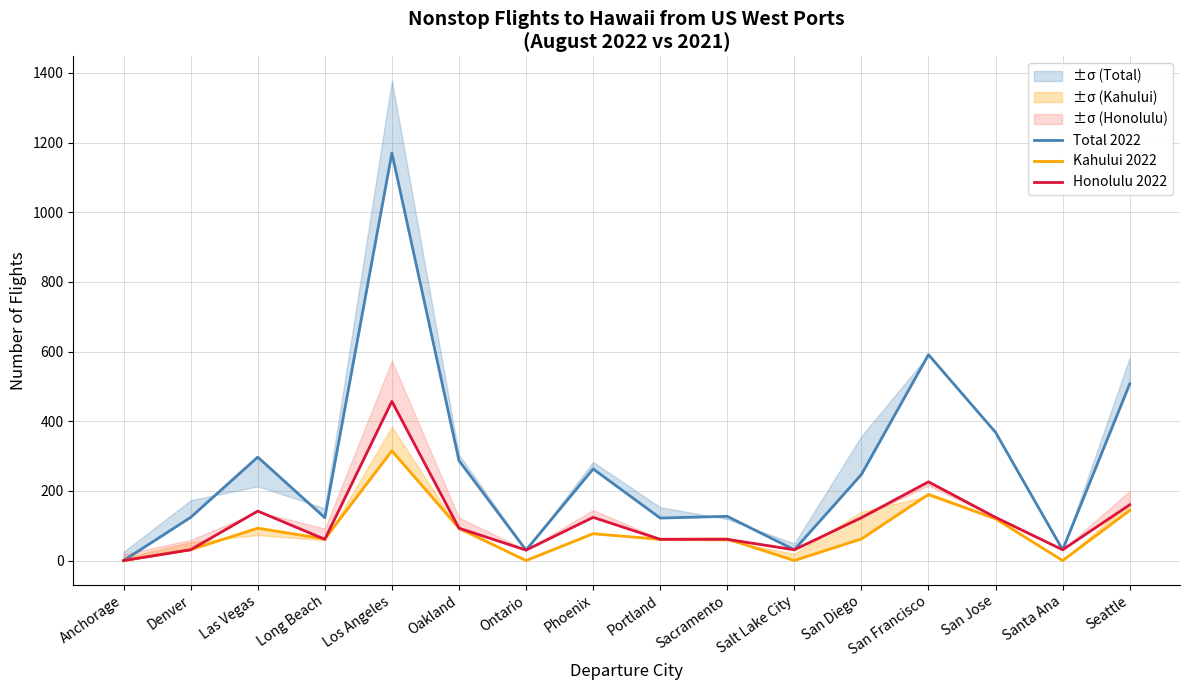

What is the spread (max minus min) of values at Oakland?

194